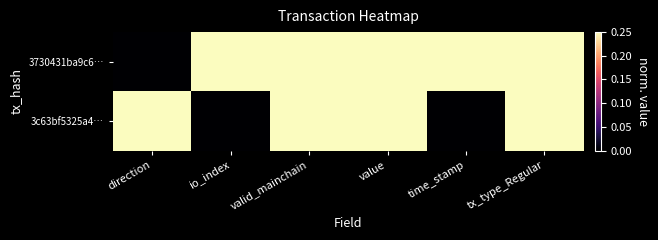

At io_index, list the series in order from largest to smallest.

3730431ba9c6…, 3c63bf5325a4…